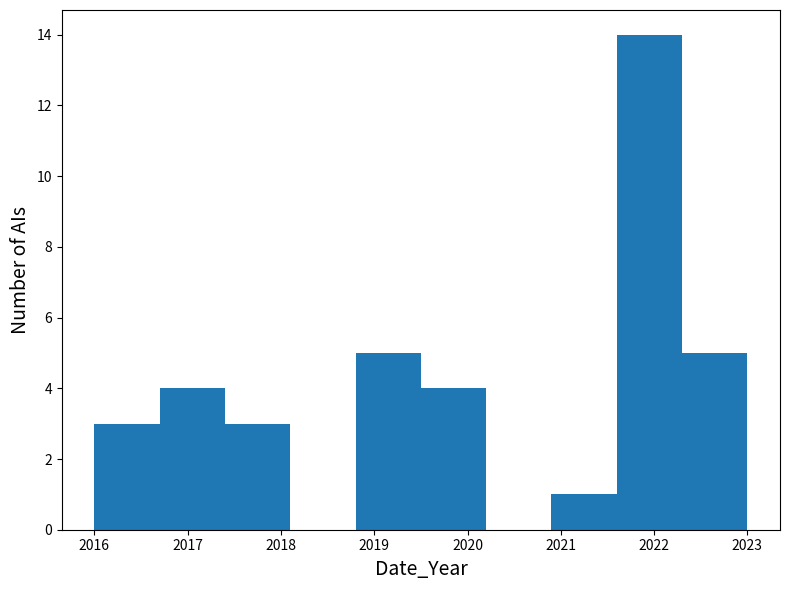

Which range on the x-axis has the tallest bar?

2021.6 to 2022.3